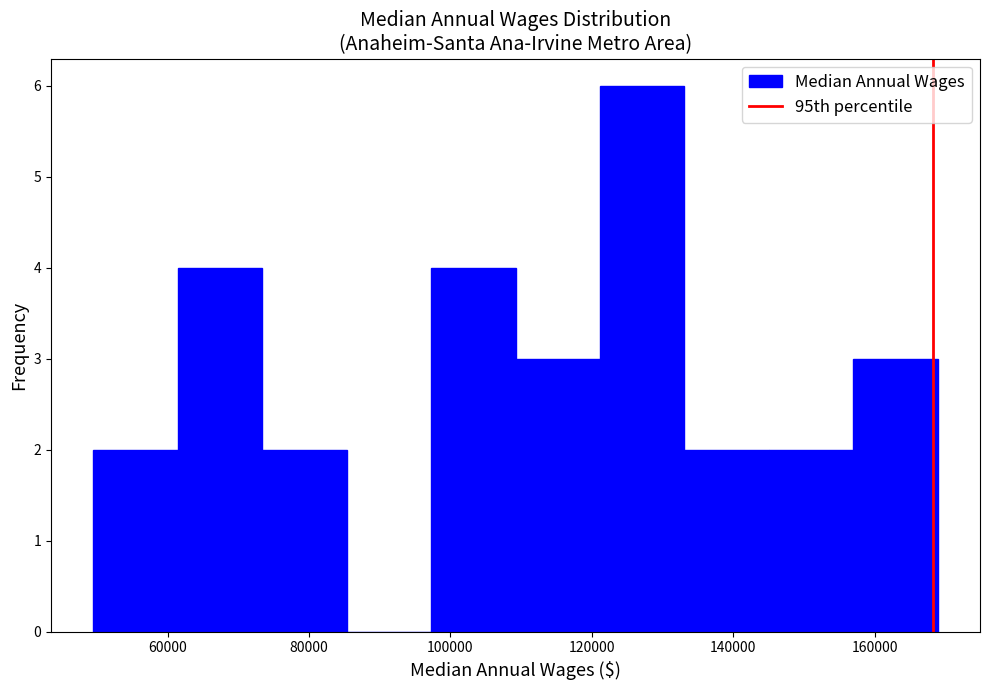

What is the height of the bar covering 134000 to 146000 on the x-axis? Neither the bar edges nor the heights are printed on the chart, so give them approximately, as read against the axes.

2